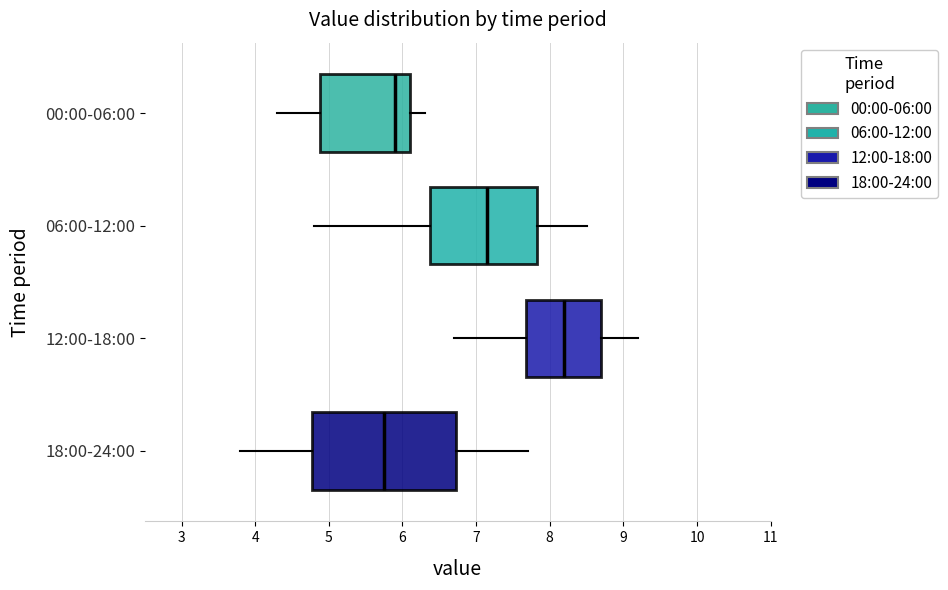

Which box is the widest, from its left edge to its right edge?

18:00-24:00